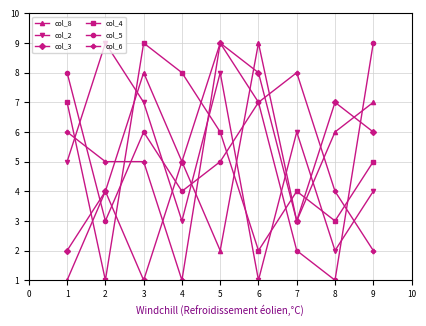

True or false: col_8 has more than 1 points higher than both neighbors.

True